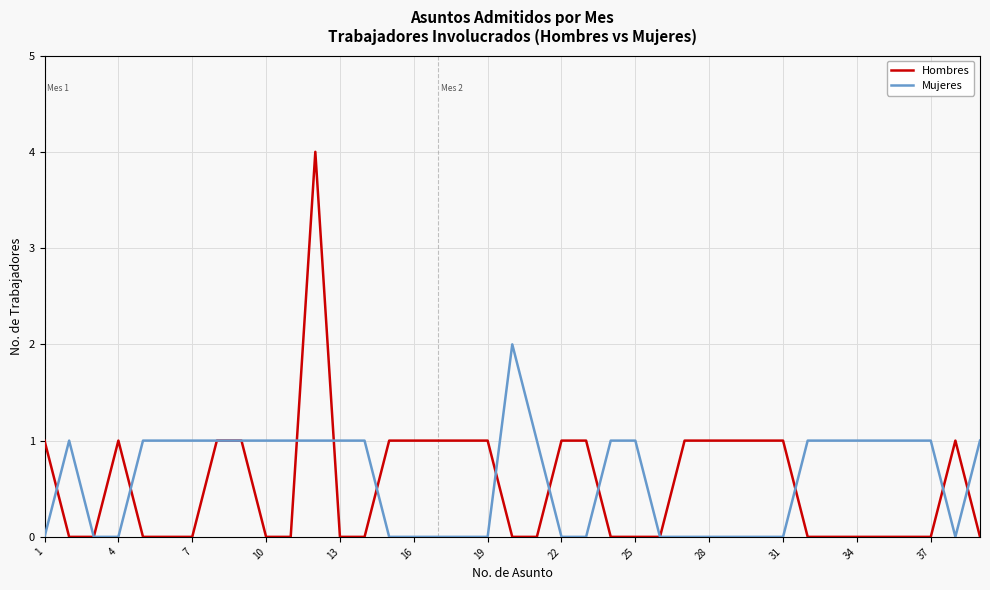

Which series has the largest range (max minus min)?

Hombres